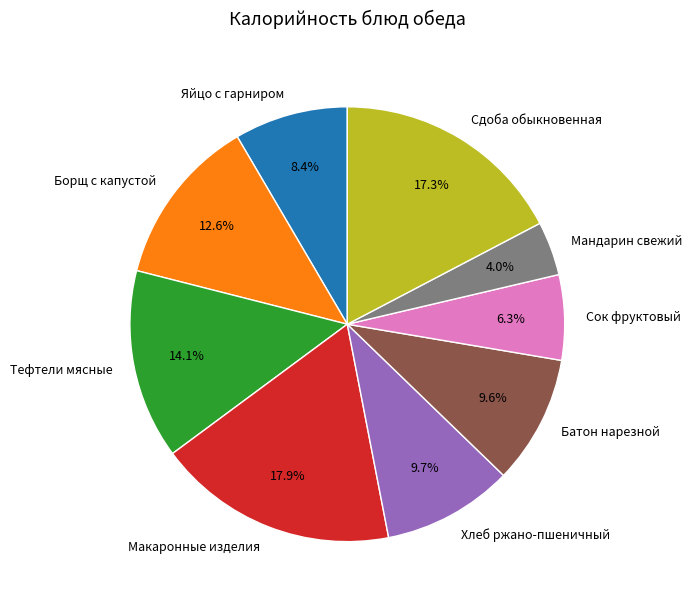

To the nearest percent, what portion does Хлеб ржано-пшеничный represent?

10%